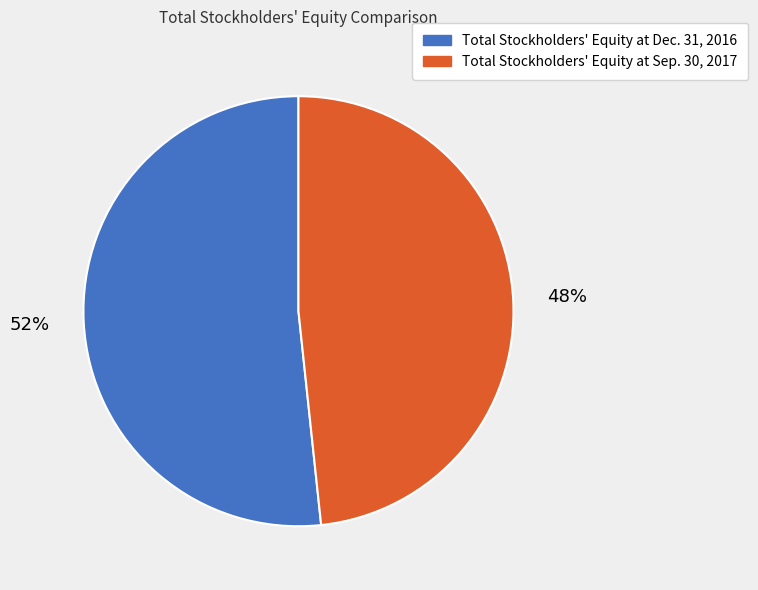

Is it true that Total Stockholders' Equity at Dec. 31, 2016 is 52% of the pie?

True